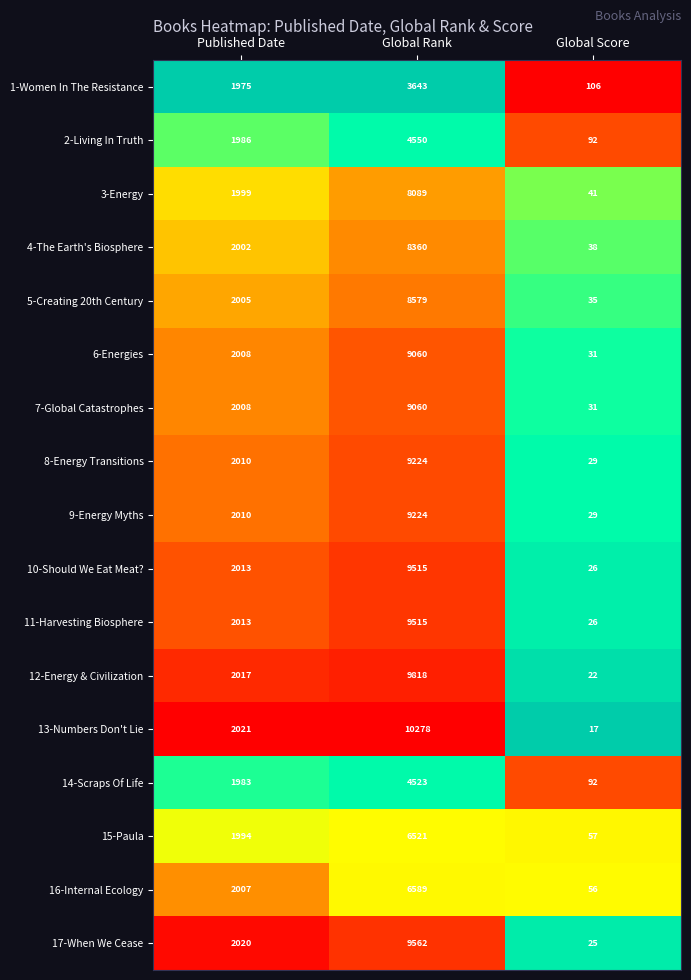

At which category is the sum across all series the highest?

Global Rank